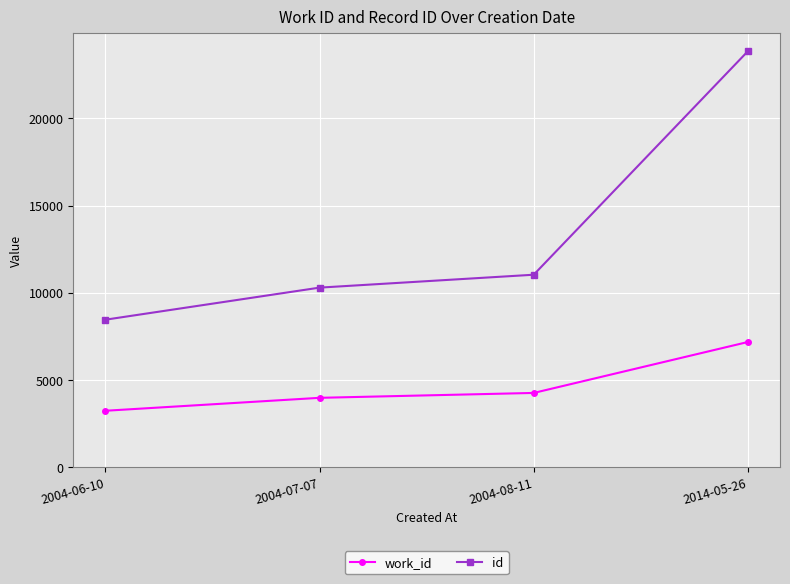

Where is id nearest to the value 16153?

2004-08-11